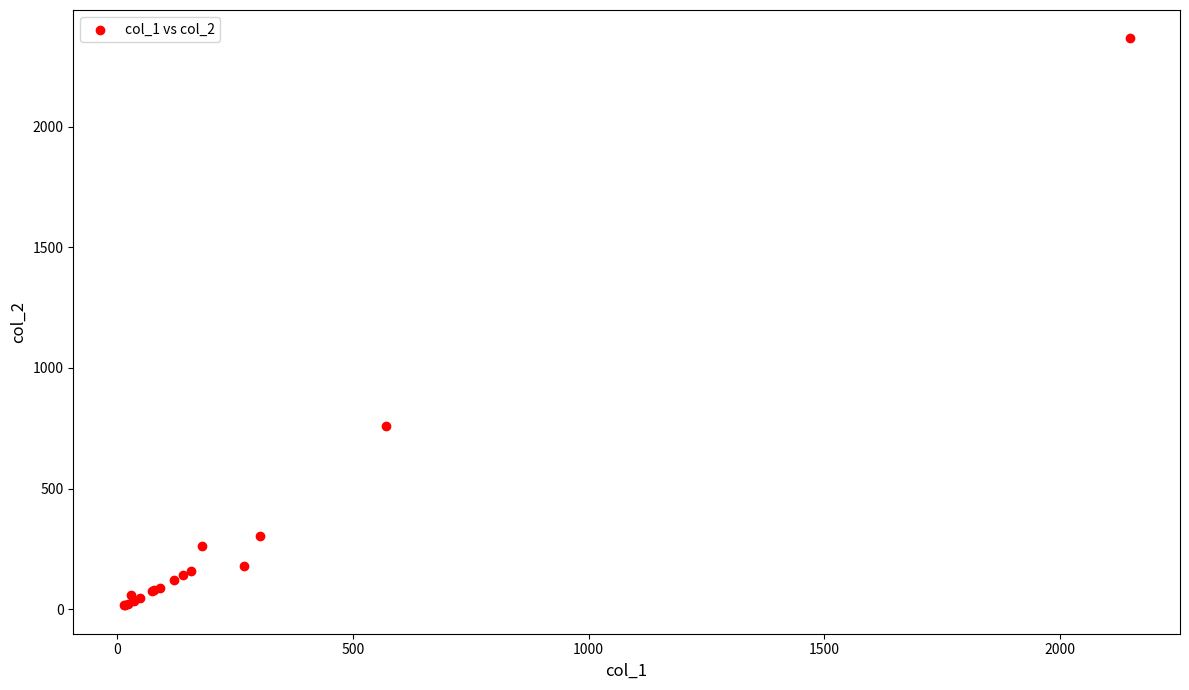

What Y value in the scatter plot is closest to 1191?

760.0